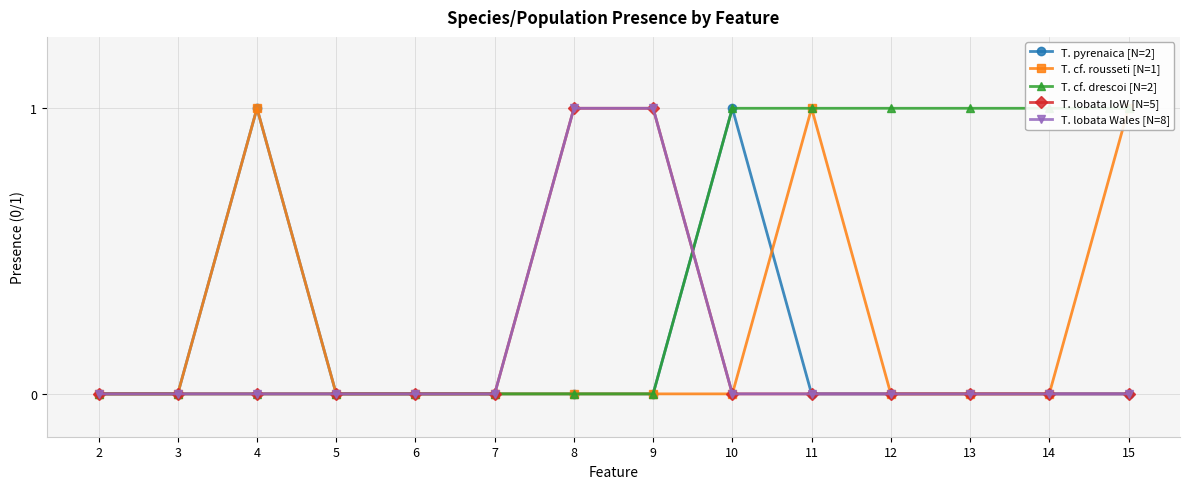

What is the sum of the T. cf. drescoi [N=2] values at 3 and 14?

1